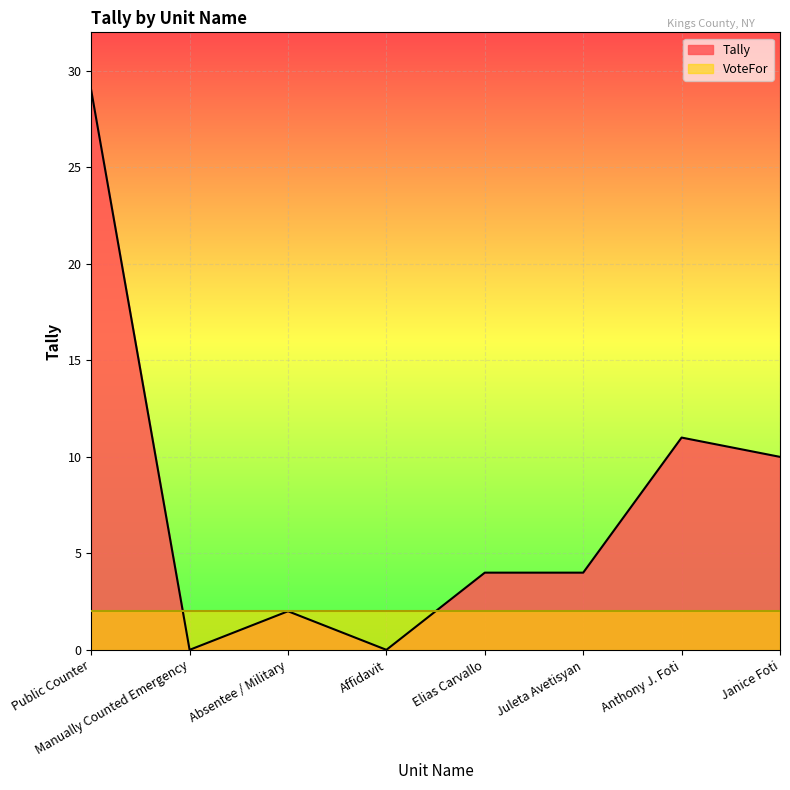

The chart shows a value of -10 at Manually Counted Emergency. True or false?

False